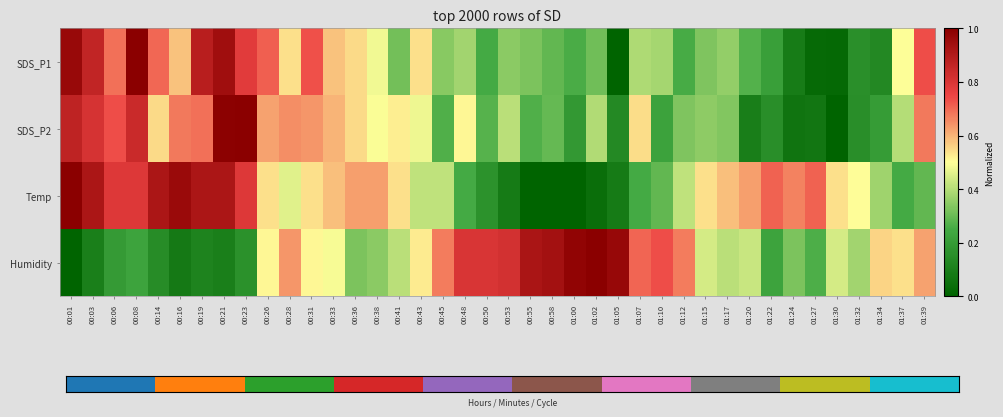

What is the greatest value displayed?

1.0